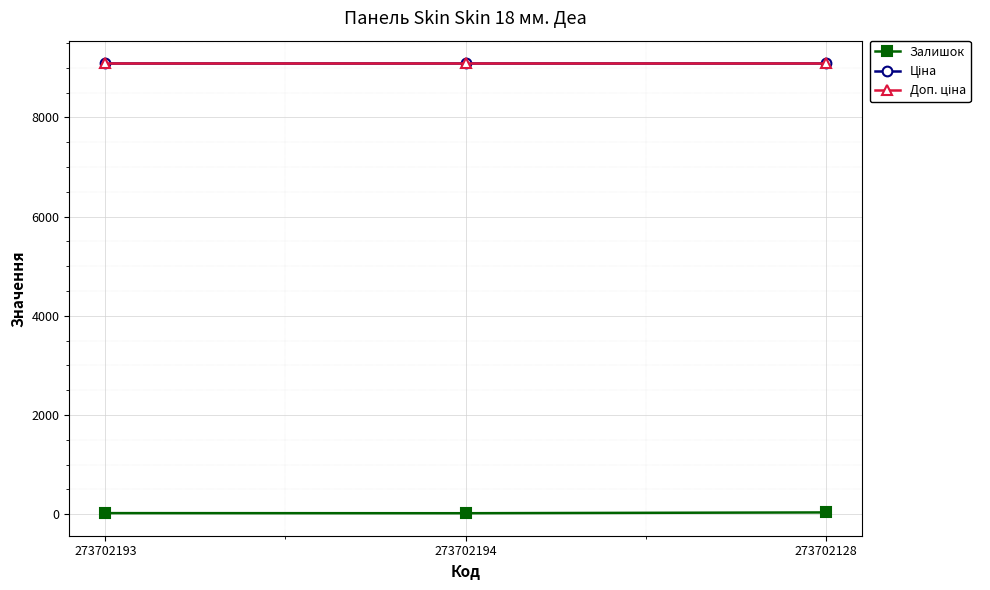

At which category is the sum across all series the highest?

273702128